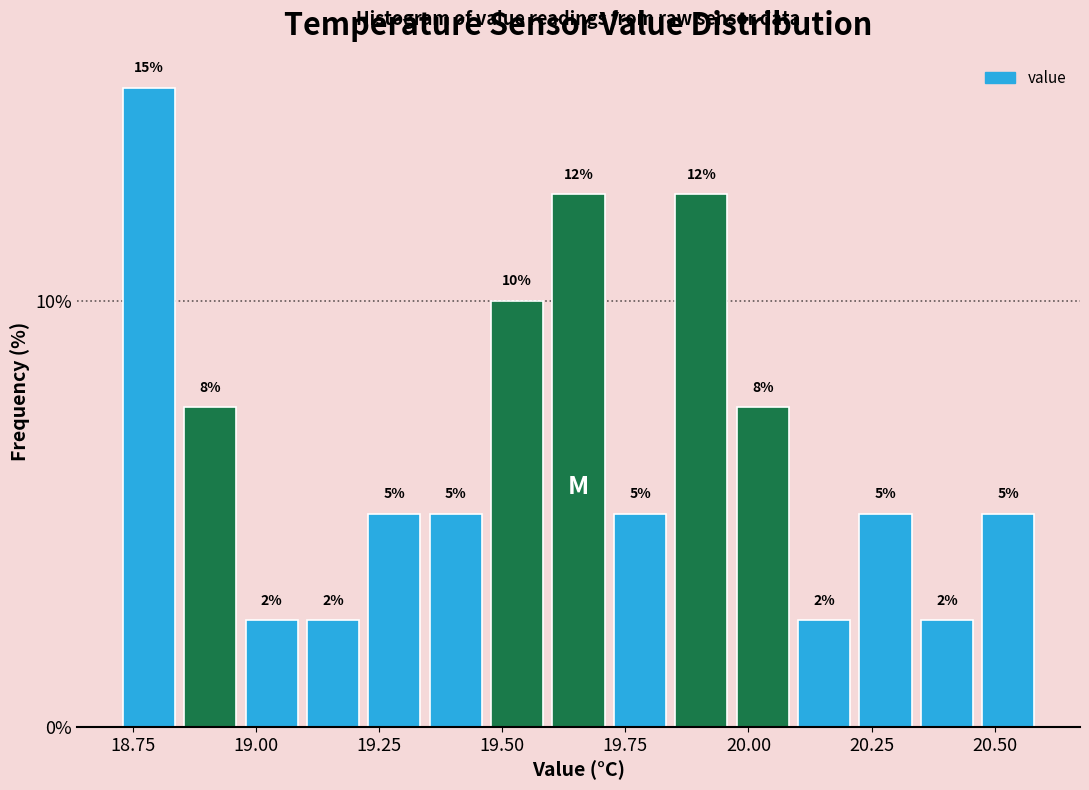

Read against the x-axis, roughly where is the centre of the tallest bar?

18.80